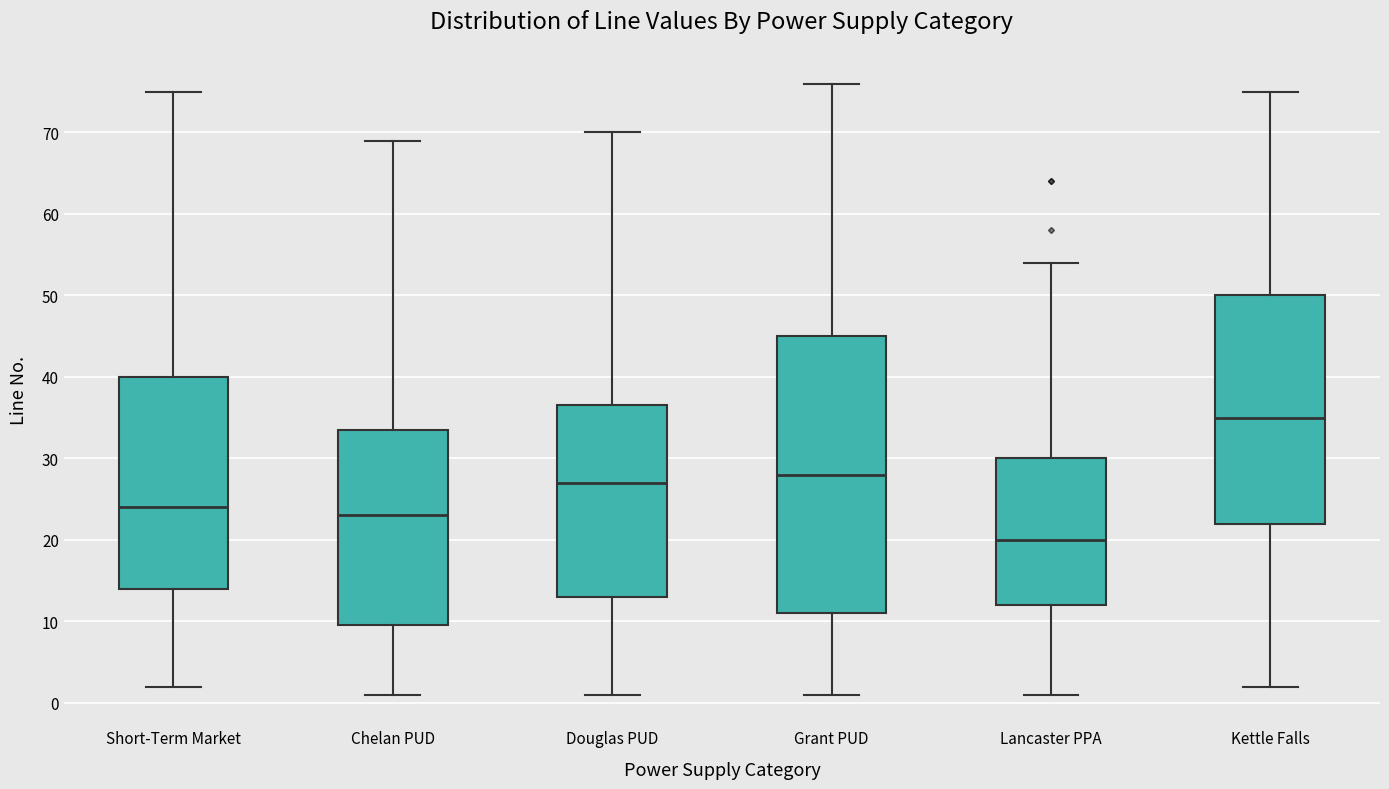

Reading left to right, transcribe this box plot: for each box, give where its median line is, the range the box spans, and where its two whiskers end, as read against the y-axis. The values are not printed on the chart, so give them approximately, as read against the axis.

Short-Term Market: median 24, box 14 to 40, whiskers 2 to 75
Chelan PUD: median 23, box 10 to 34, whiskers 1 to 69
Douglas PUD: median 27, box 13 to 37, whiskers 1 to 70
Grant PUD: median 28, box 11 to 45, whiskers 1 to 76
Lancaster PPA: median 20, box 12 to 30, whiskers 1 to 54
Kettle Falls: median 35, box 22 to 50, whiskers 2 to 75